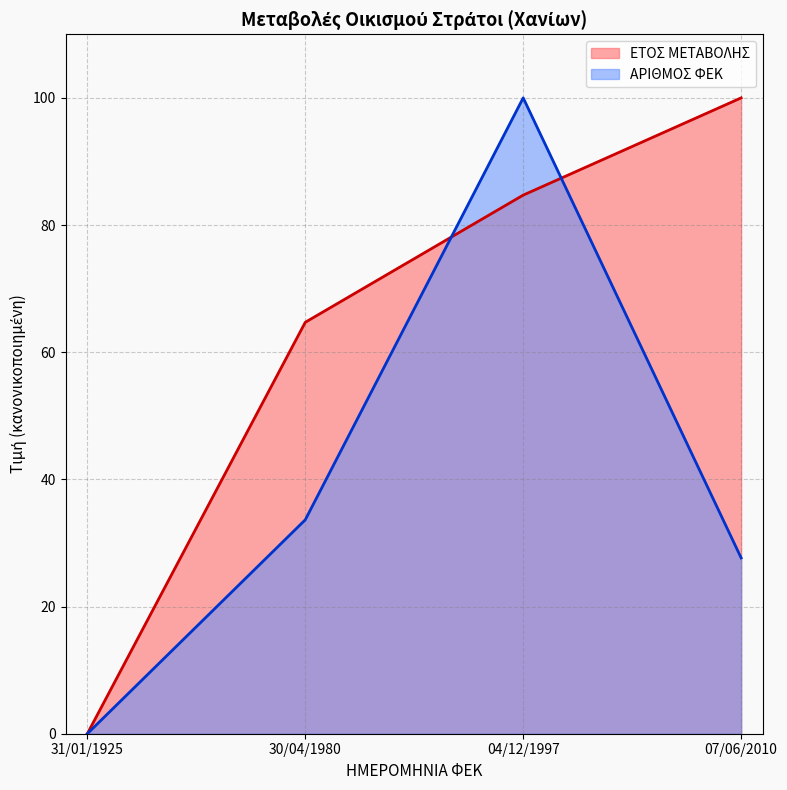

What is the difference between the second highest and second lowest values in the ΕΤΟΣ ΜΕΤΑΒΟΛΗΣ series?

20.0